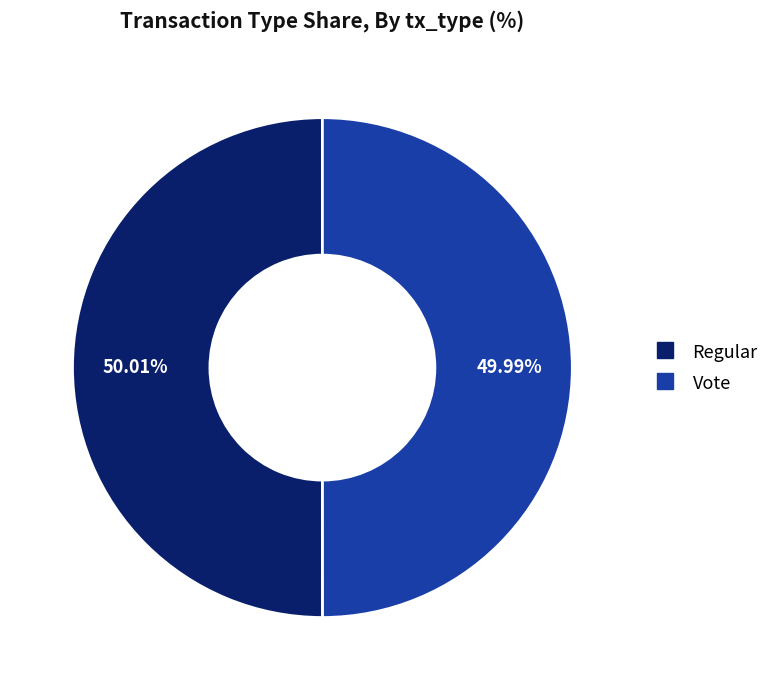

The Regular slice represents 61% of the pie. True or false?

False